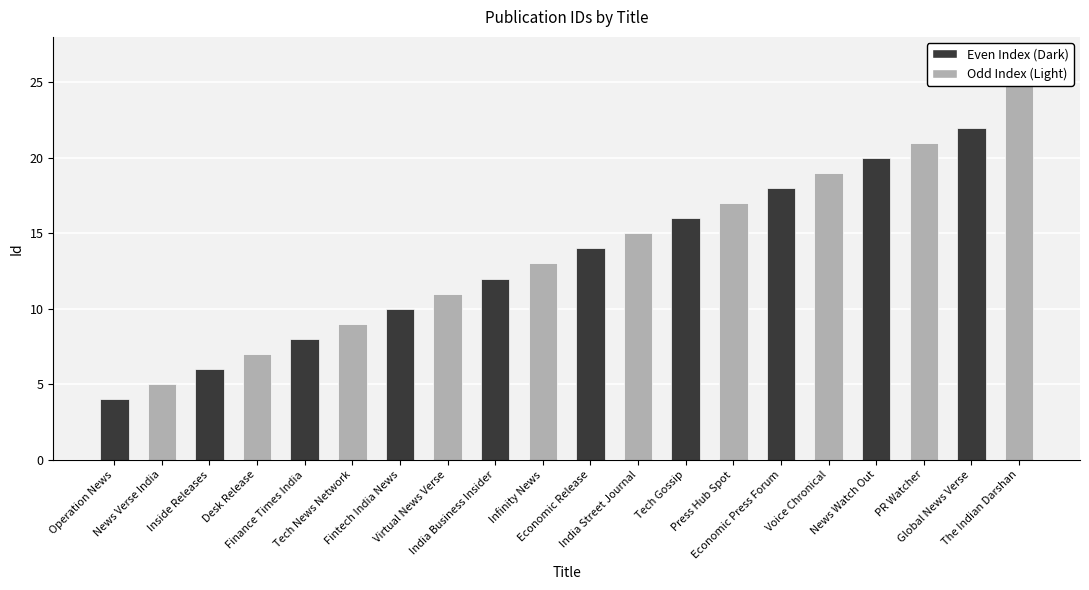

List the labels in order of value, largest first.

The Indian Darshan, Global News Verse, PR Watcher, News Watch Out, Voice Chronical, Economic Press Forum, Press Hub Spot, Tech Gossip, India Street Journal, Economic Release, Infinity News, India Business Insider, Virtual News Verse, Fintech India News, Tech News Network, Finance Times India, Desk Release, Inside Releases, News Verse India, Operation News